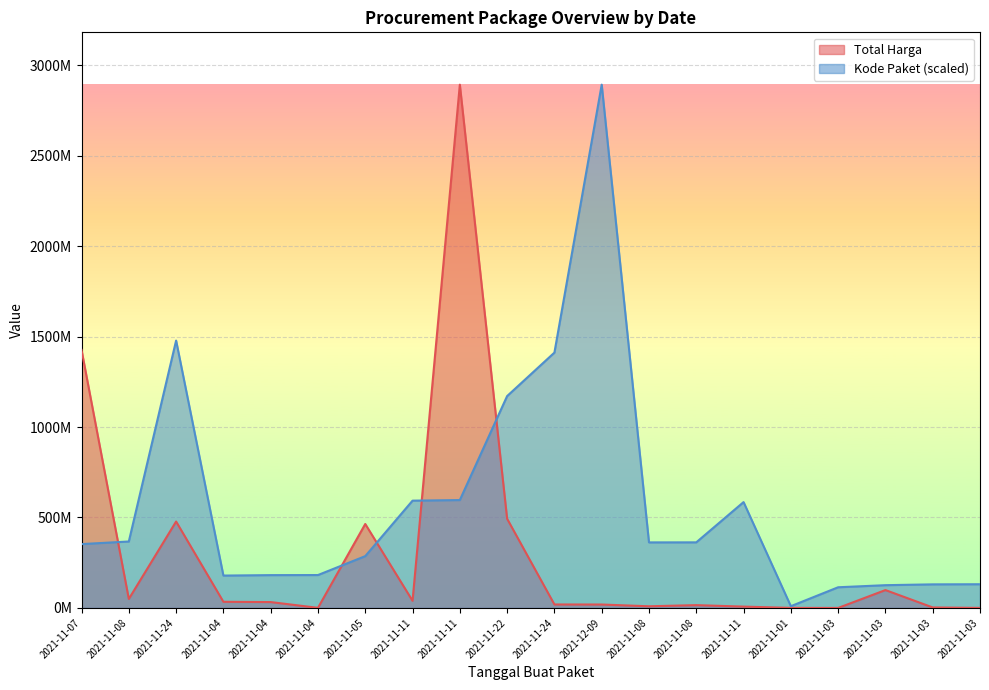

What is the difference between the Kode Paket values at 2021-11-01 and 2021-11-03?

116061613.5